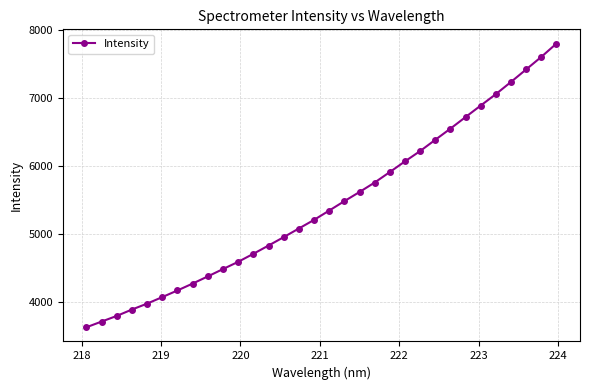

What is the value of the 11th point from the left?

4589.8